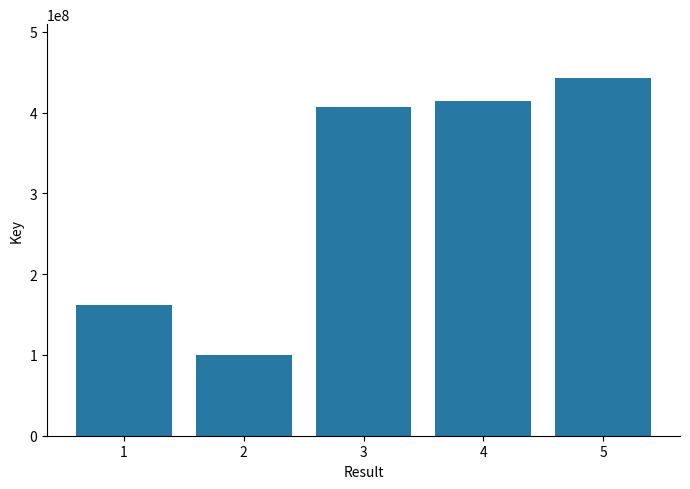

What is the sum of the values at 5 and 3?

850335916